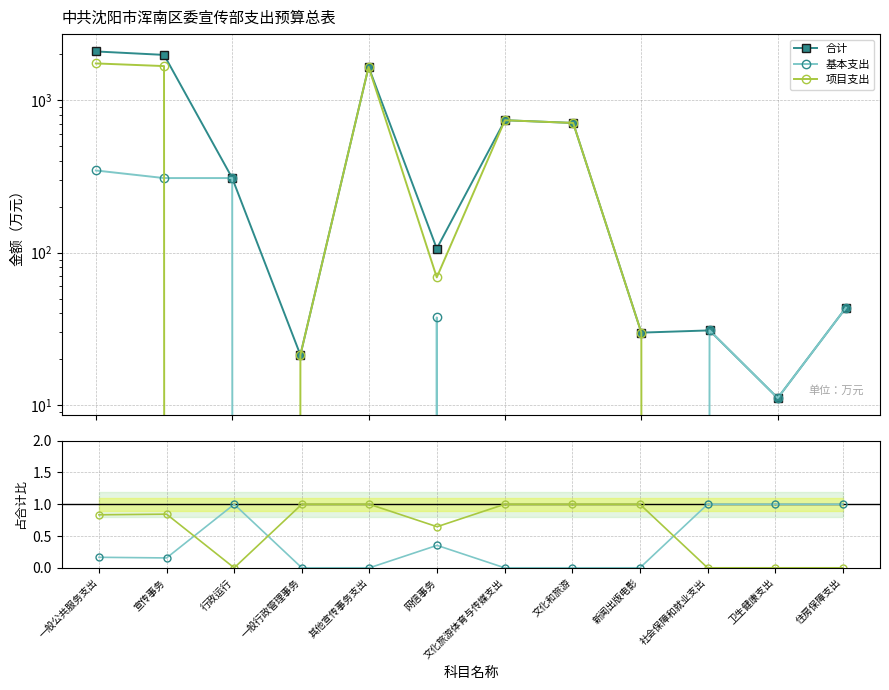

True or false: 基本支出 and 合计 intersect in this chart.

False